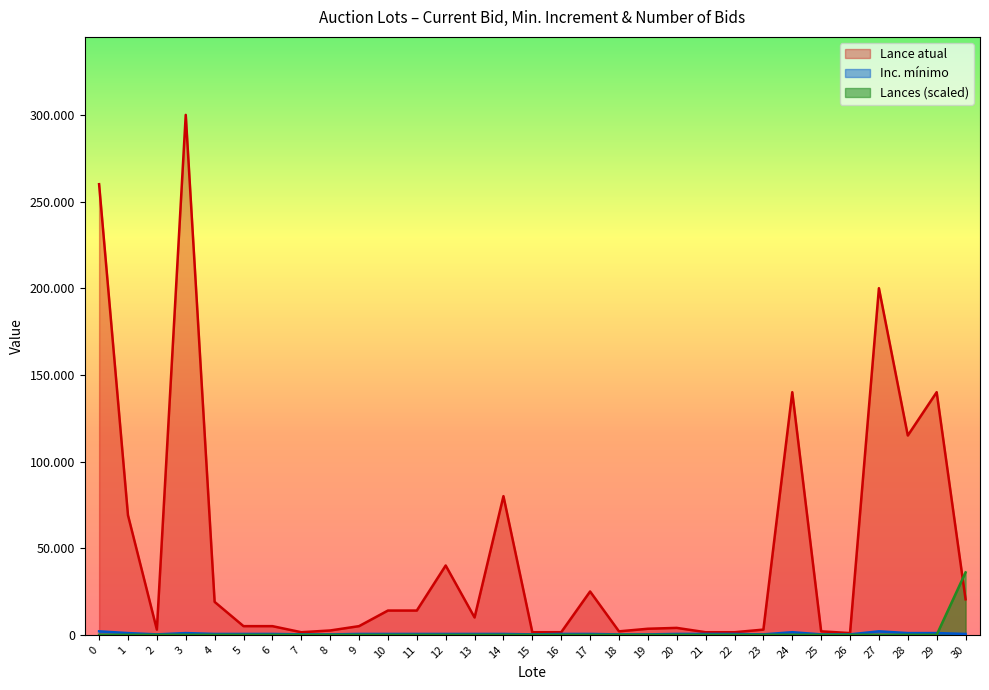

Count the Inc. mínimo values in the range 250 to 500.

24